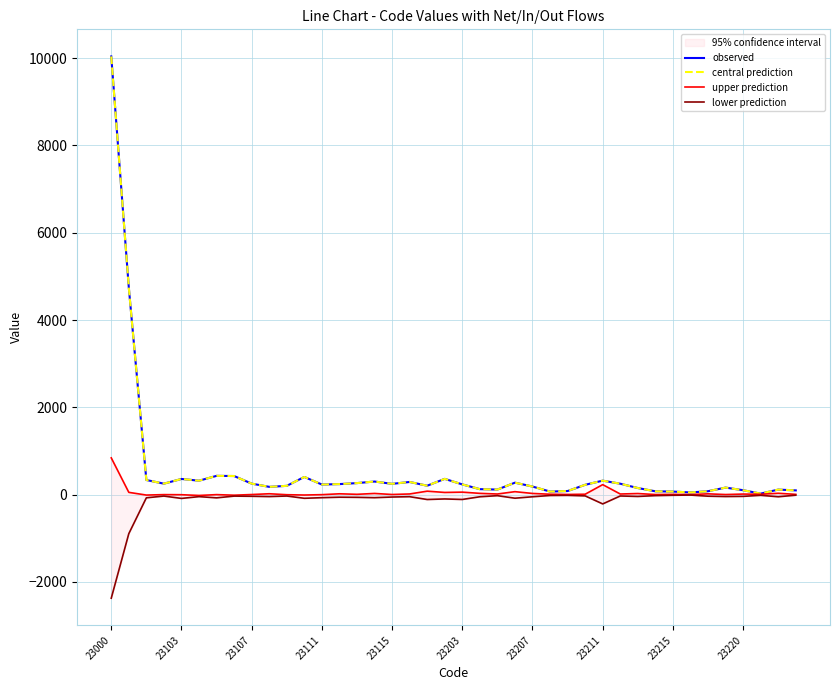

True or false: lower prediction has a value of -12 at 35.

False